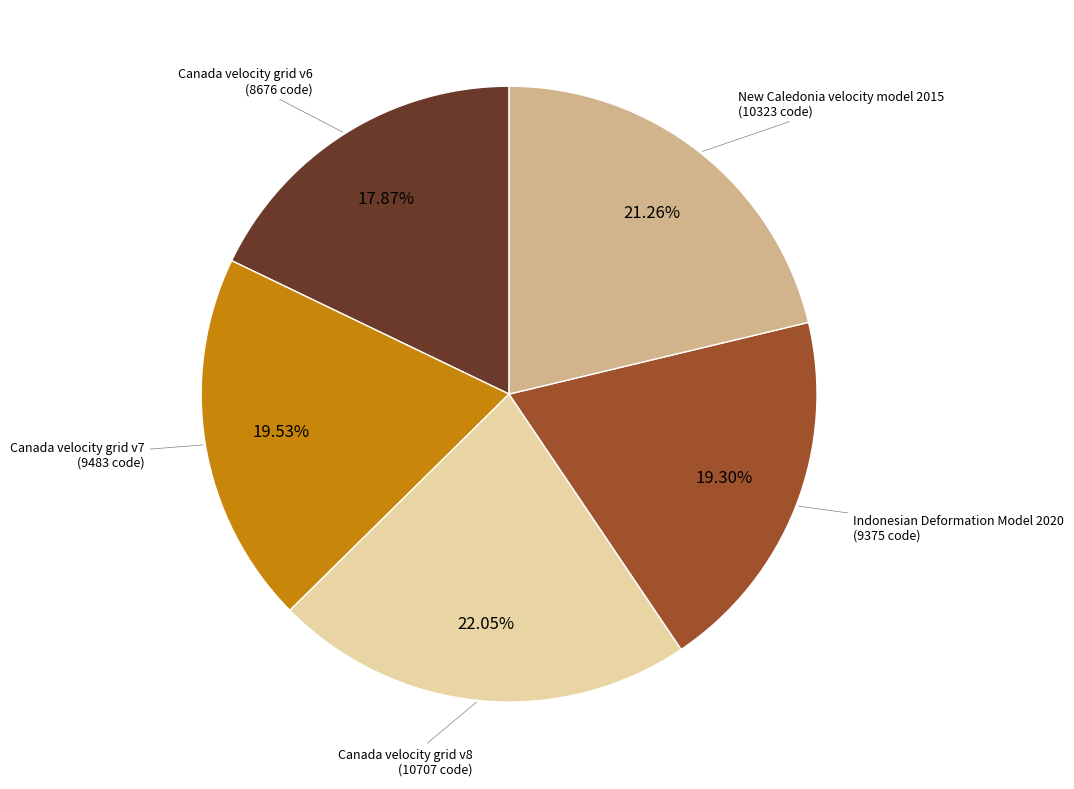

Is there any slice that represents more than half of the pie?

No